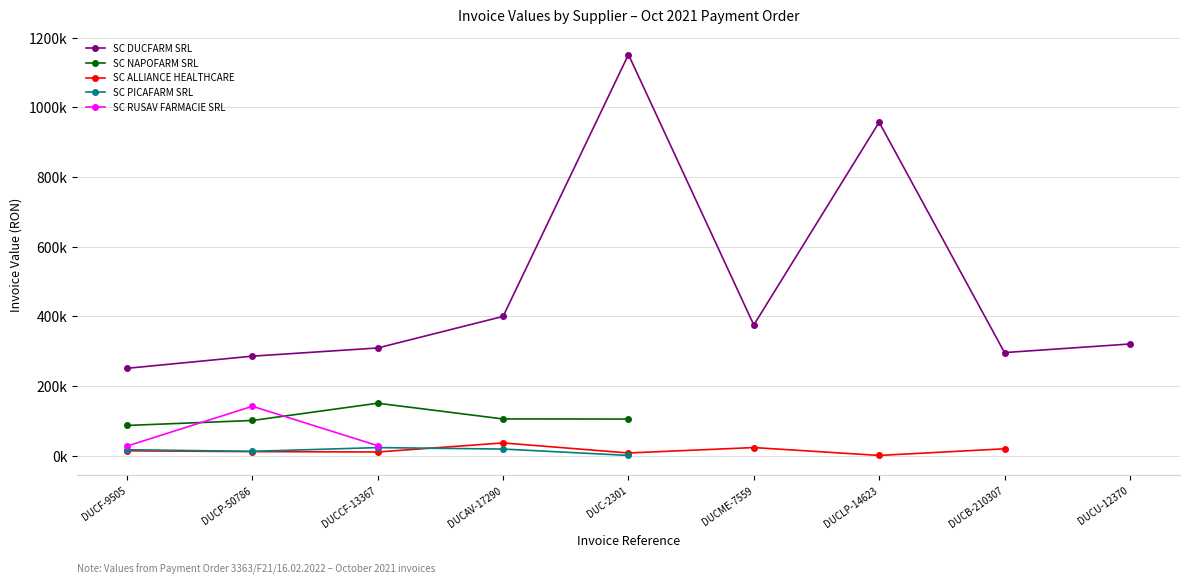

Which has a higher value, DUCLP-14623 or DUCAV-17290?

DUCLP-14623